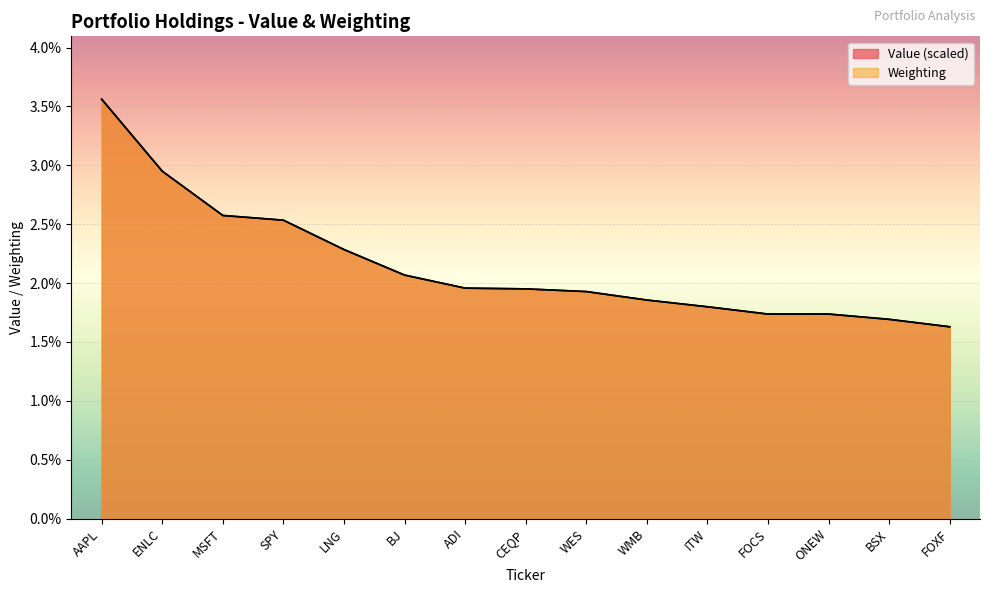

Which series has the widest spread of values?

Value